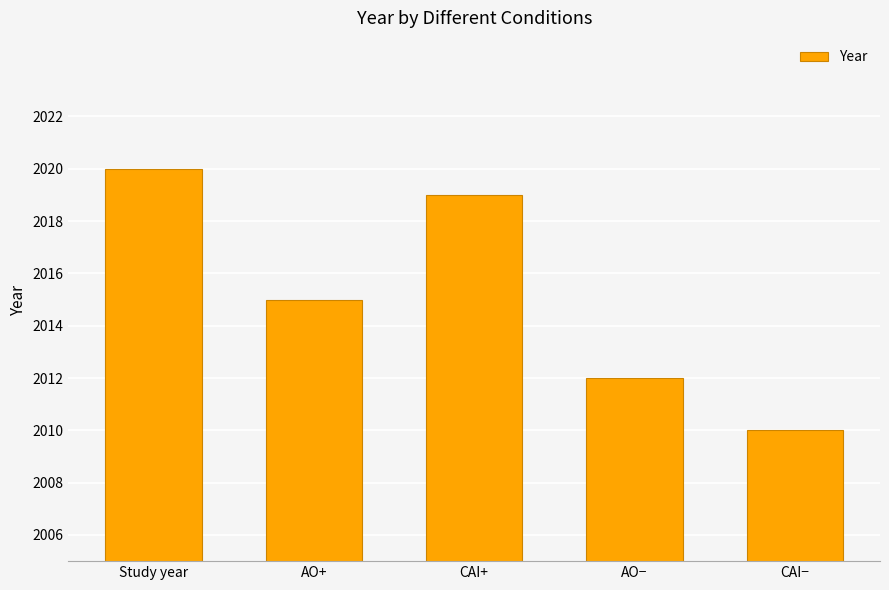

How many bars are there in total?

5